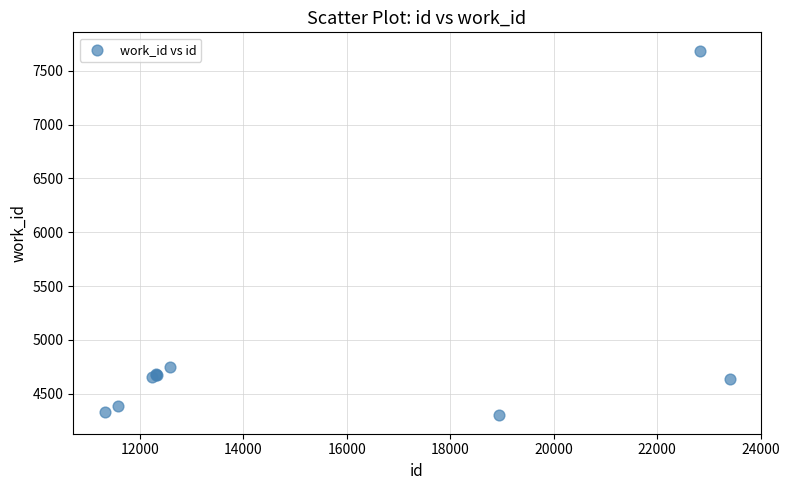

What Y value in the scatter plot is closest to 5993?

4752